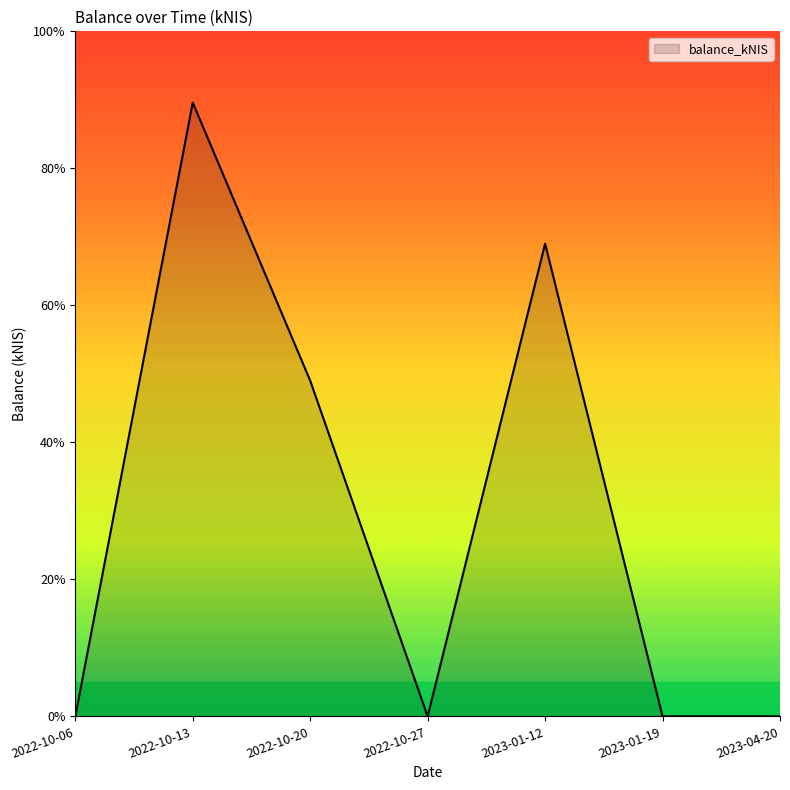

Rank the categories by value from lowest to highest.

2022-10-06, 2022-10-27, 2023-01-19, 2023-04-20, 2022-10-20, 2023-01-12, 2022-10-13